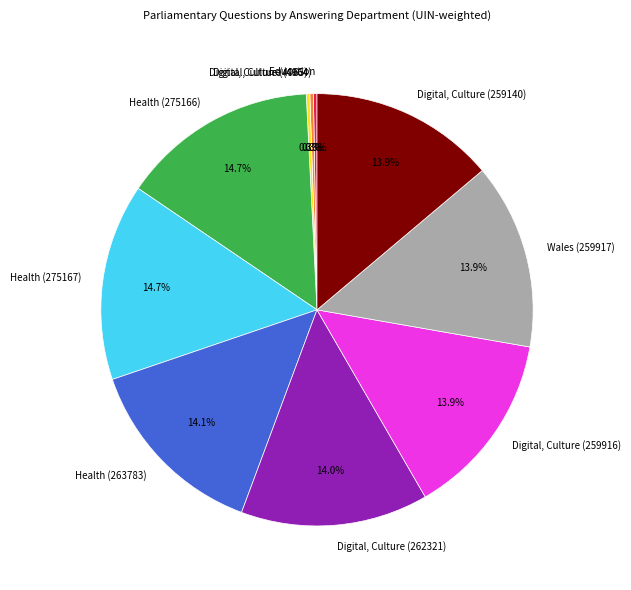

Does Digital, Culture (262321) account for over 50% of the chart?

No